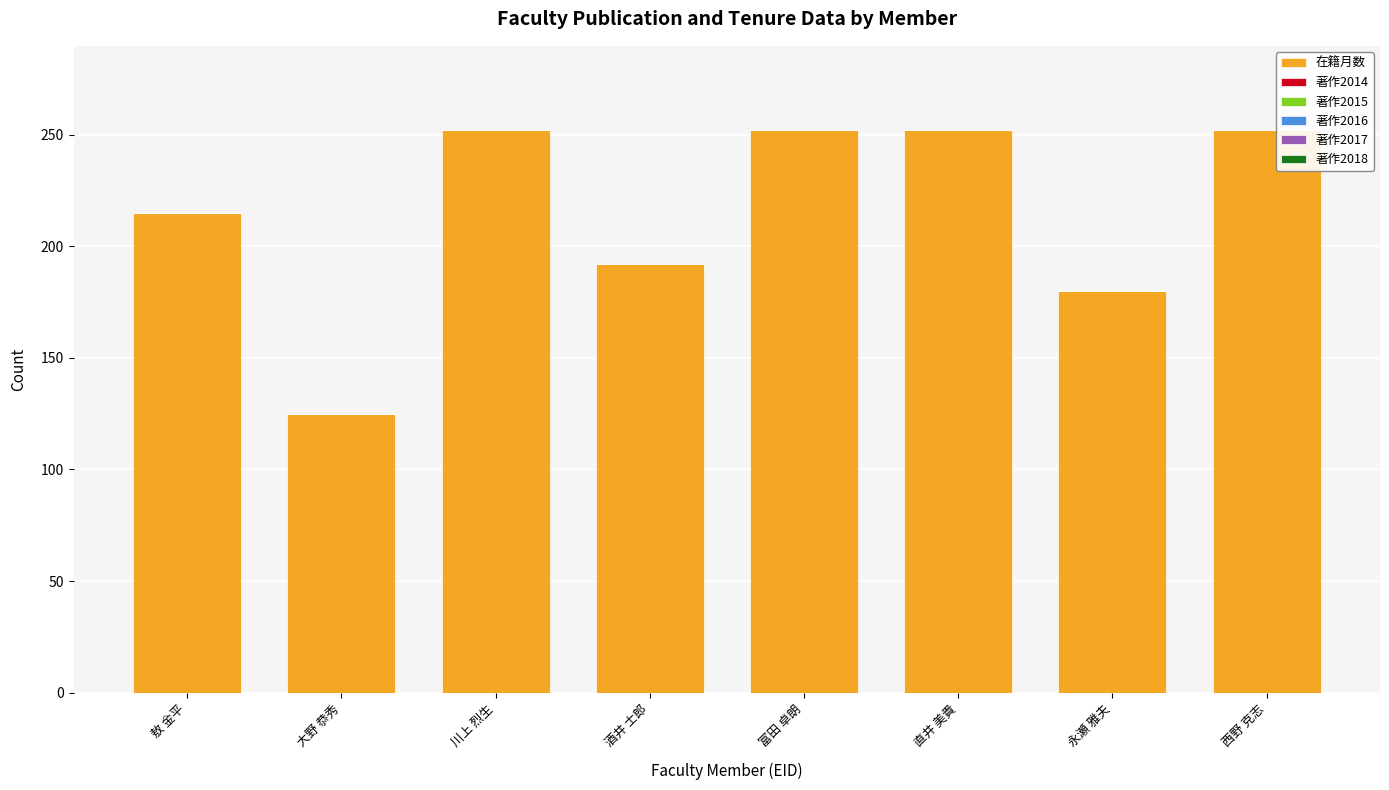

Are the bars horizontal?

No